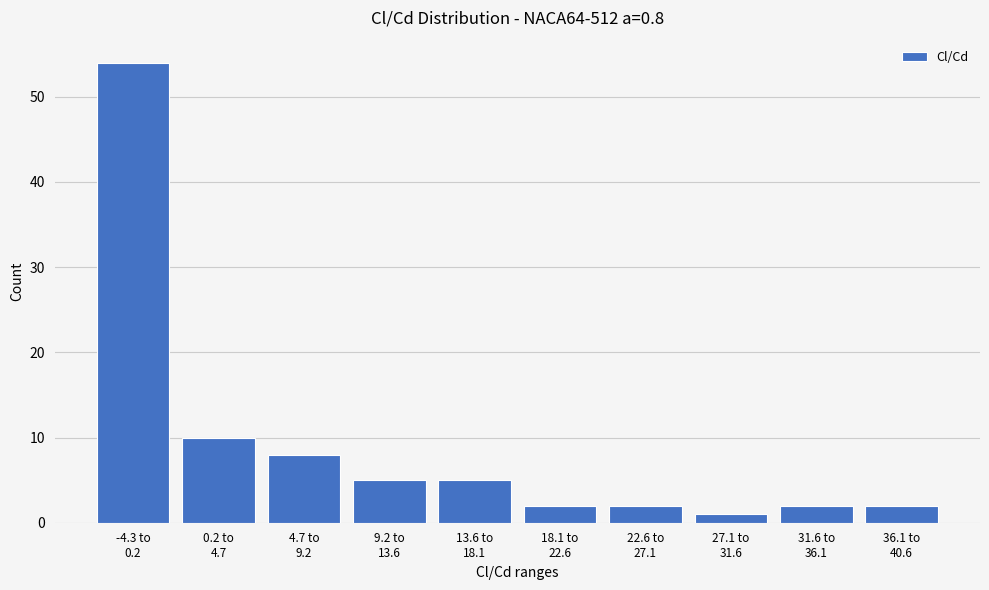

Reading left to right, list all the values displayed in this chart.

54	10	8	5	5	2	2	1	2	2